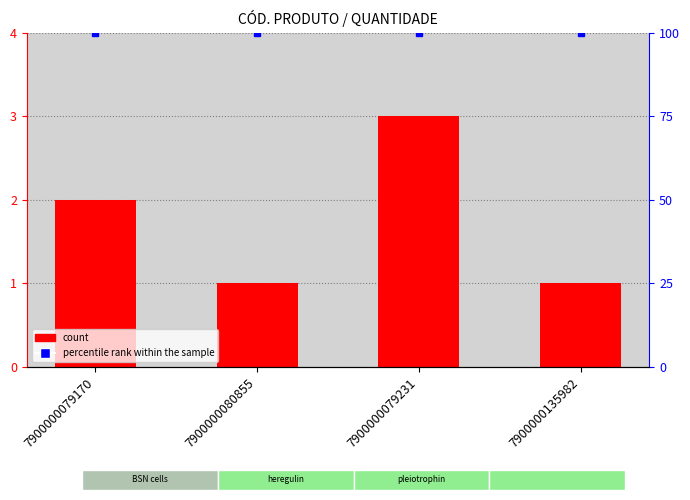

At 7900000079231, list the series in order from largest to smallest.

% rank within sample, QUANTIDADE